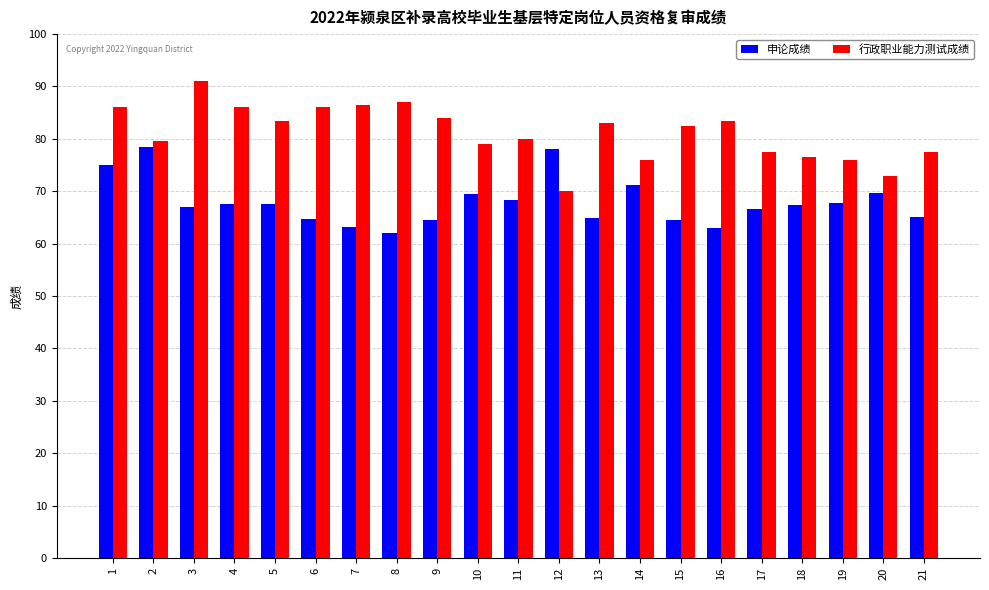

List the series in order of their overall mean, lowest first.

申论成绩, 行政职业能力测试成绩